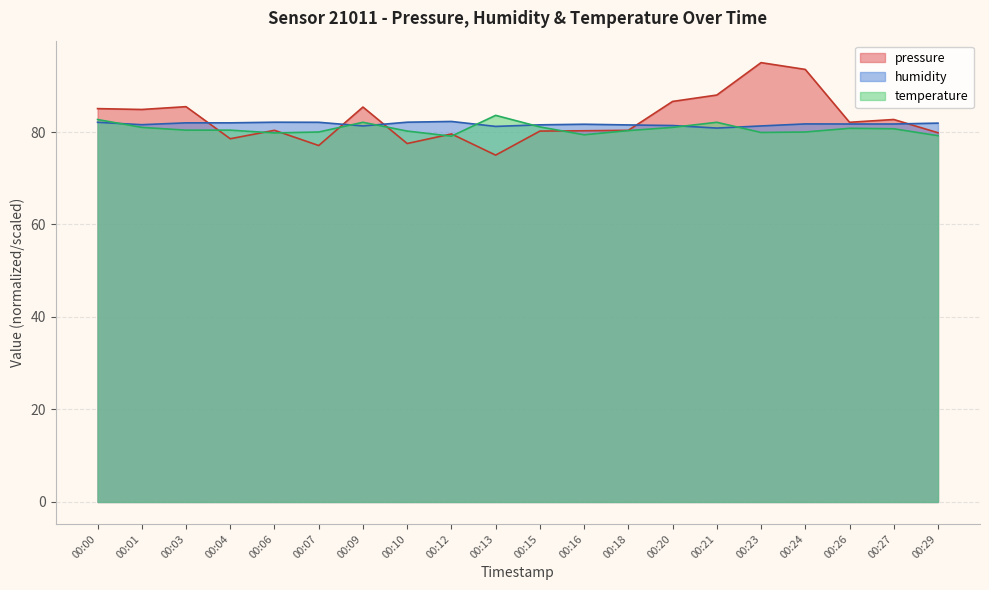

Reading right to left, extract all data points from this chart.

pressure: 00:29=79.8	00:27=82.7	00:26=82.1	00:24=93.5	00:23=95.0	00:21=88.0	00:20=86.6	00:18=80.4	00:16=80.3	00:15=80.2	00:13=75.0	00:12=79.6	00:10=77.5	00:09=85.4	00:07=77.1	00:06=80.4	00:04=78.5	00:03=85.5	00:01=84.9	00:00=85.1
humidity: 00:29=81.9	00:27=81.7	00:26=81.7	00:24=81.8	00:23=81.3	00:21=80.8	00:20=81.4	00:18=81.5	00:16=81.7	00:15=81.5	00:13=81.2	00:12=82.3	00:10=82.1	00:09=81.3	00:07=82.1	00:06=82.1	00:04=82.0	00:03=82.0	00:01=81.6	00:00=82.1
temperature: 00:29=79.2	00:27=80.7	00:26=80.8	00:24=80.0	00:23=79.9	00:21=82.1	00:20=81.0	00:18=80.3	00:16=79.4	00:15=81.1	00:13=83.6	00:12=79.1	00:10=80.2	00:09=82.1	00:07=80.0	00:06=79.8	00:04=80.4	00:03=80.4	00:01=81.0	00:00=82.7